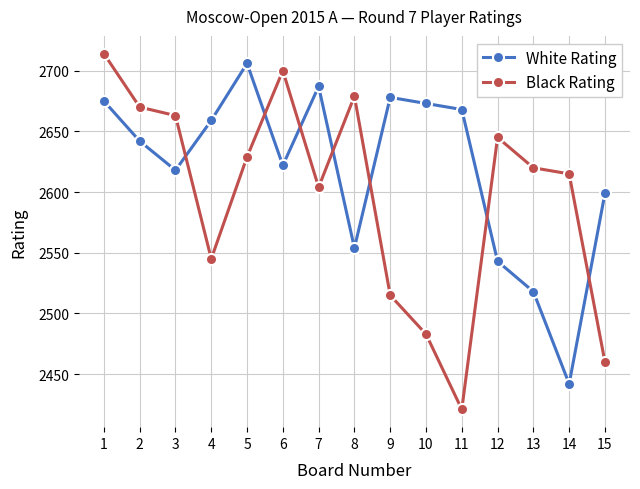

What is the spread (max minus min) of values at 7?

83